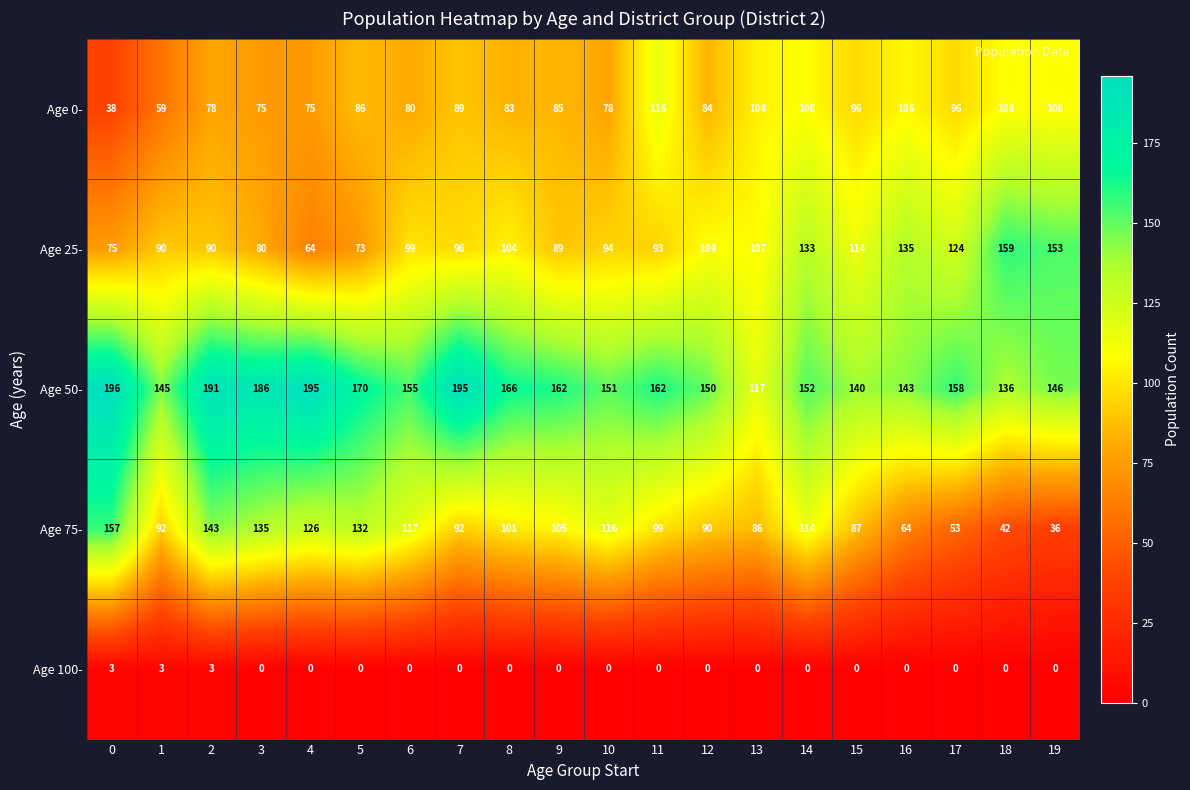

List the series in order of their peak value, highest first.

Age 50-, Age 25-, Age 75-, Age 0-, Age 100-